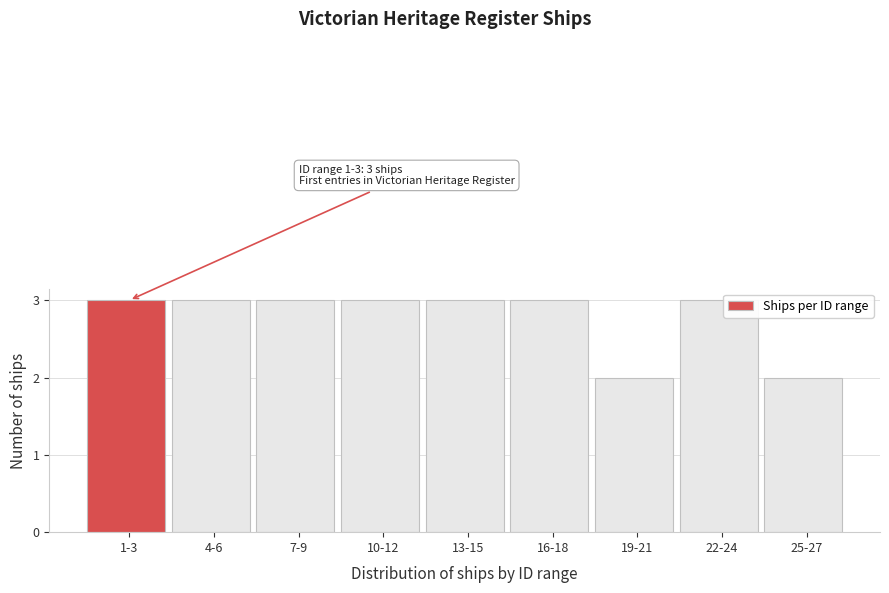

Reading left to right, transcribe all the data shown in this chart.

1-3=3	4-6=3	7-9=3	10-12=3	13-15=3	16-18=3	19-21=2	22-24=3	25-27=2